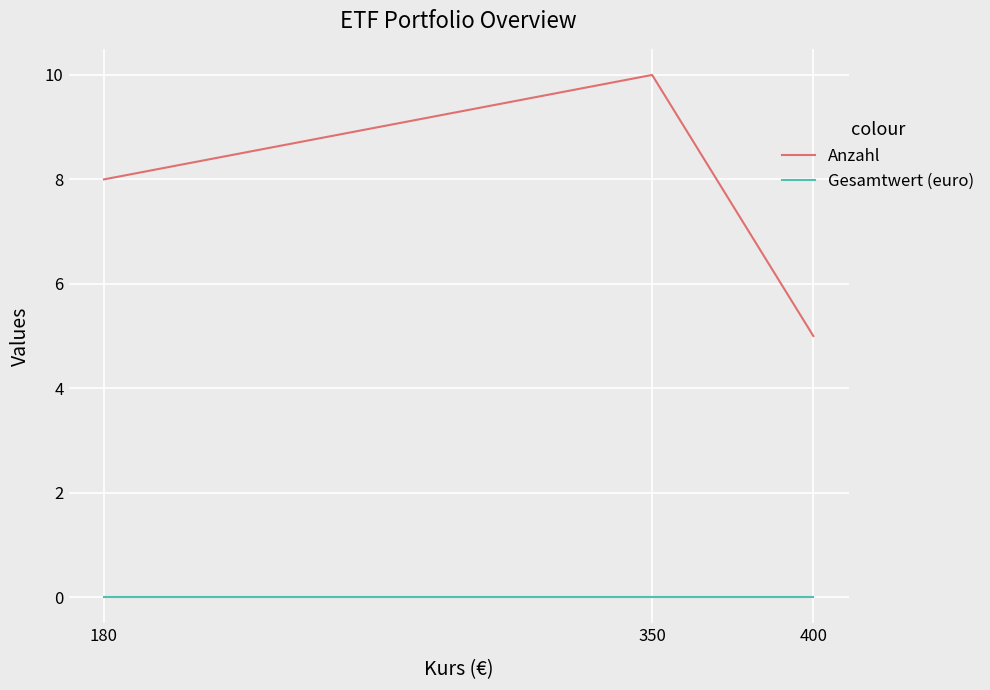

How many lines are shown in the chart?

2